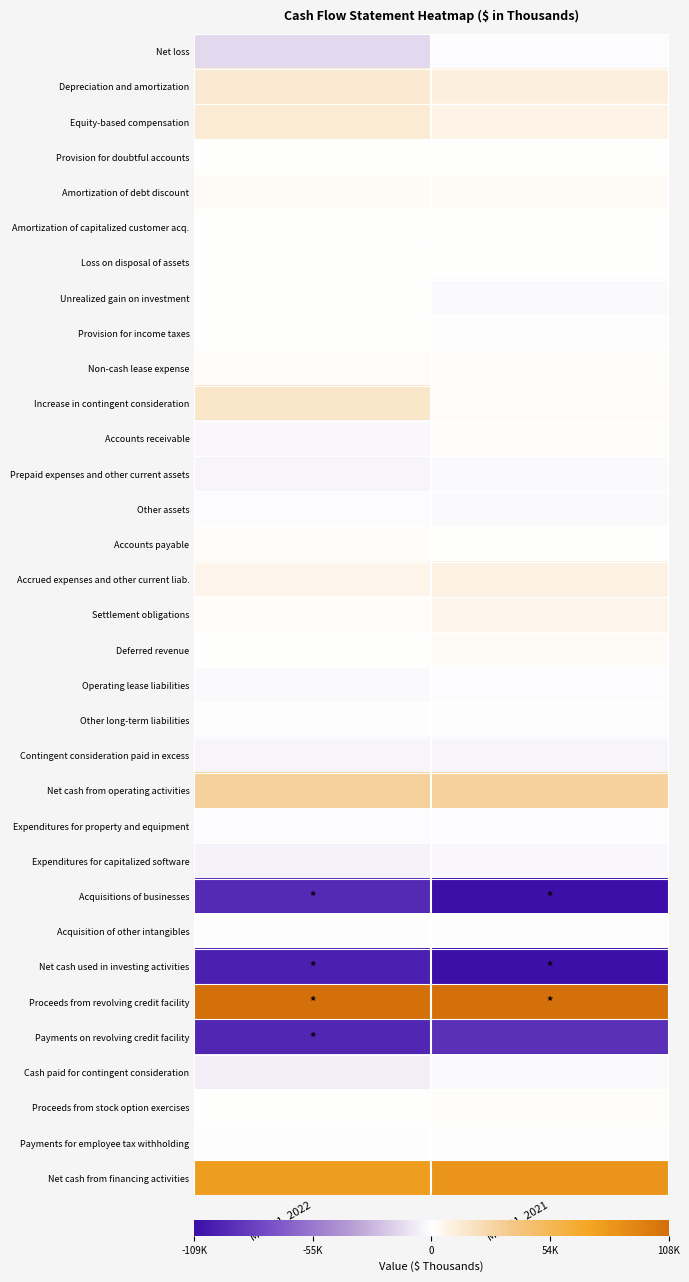

What is the maximum value shown in the chart?

179835